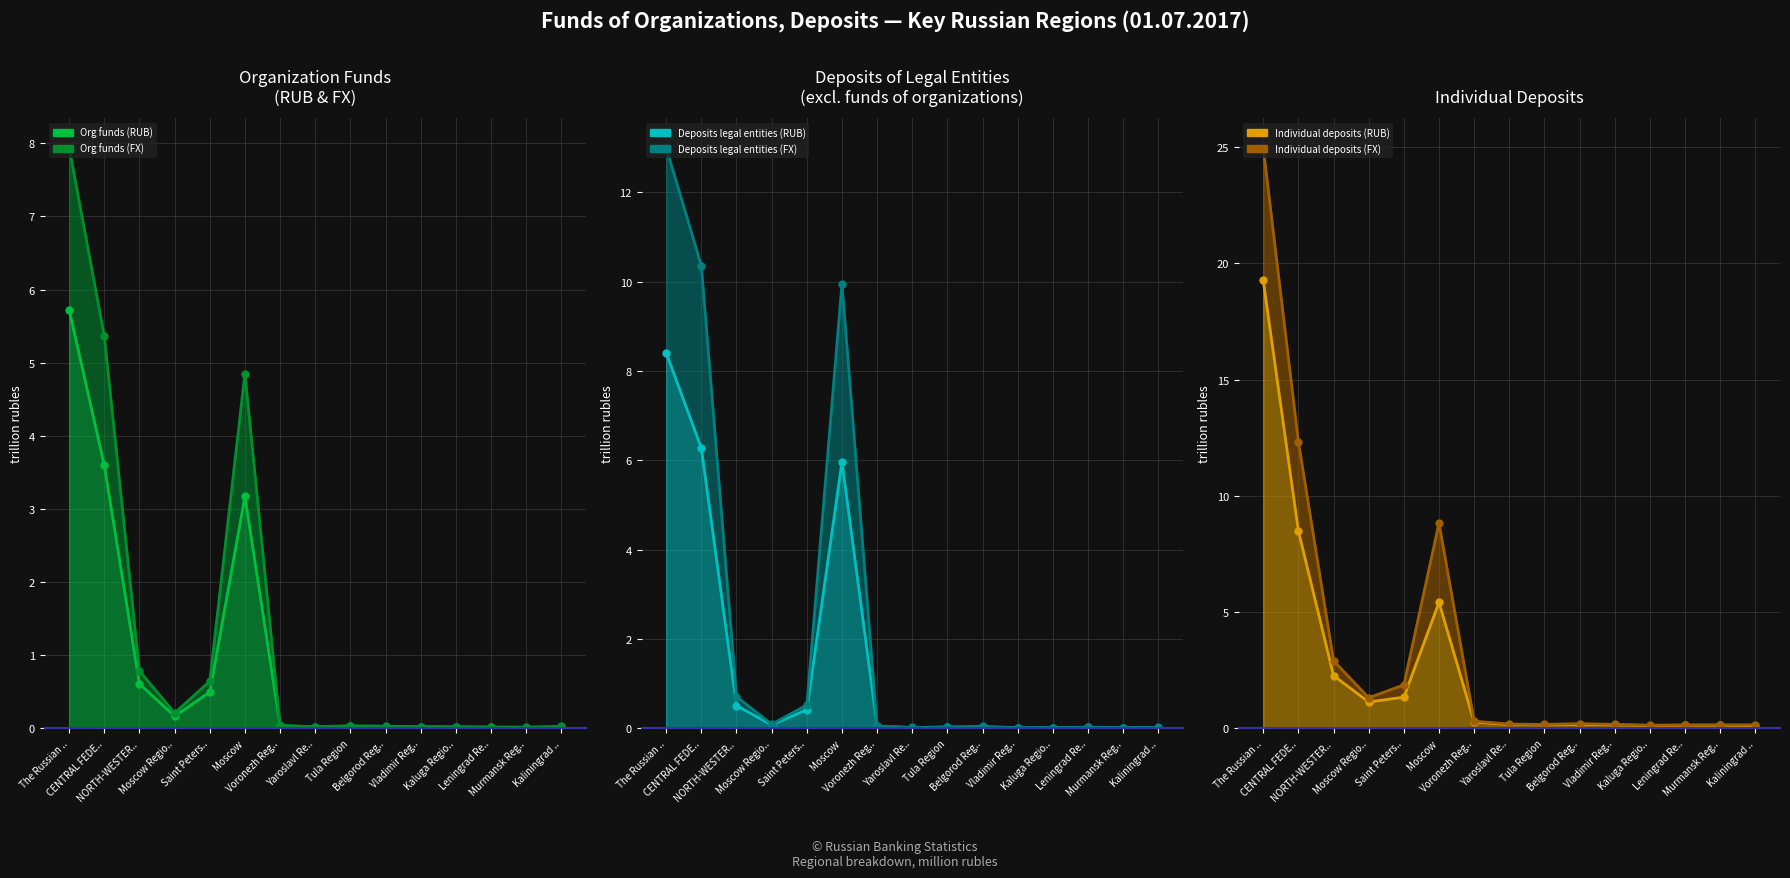

Between which two adjacent categories do Org funds (RUB) and Deposits legal entities (FX) first intersect?

NORTH-WESTER.. and Moscow Regio..